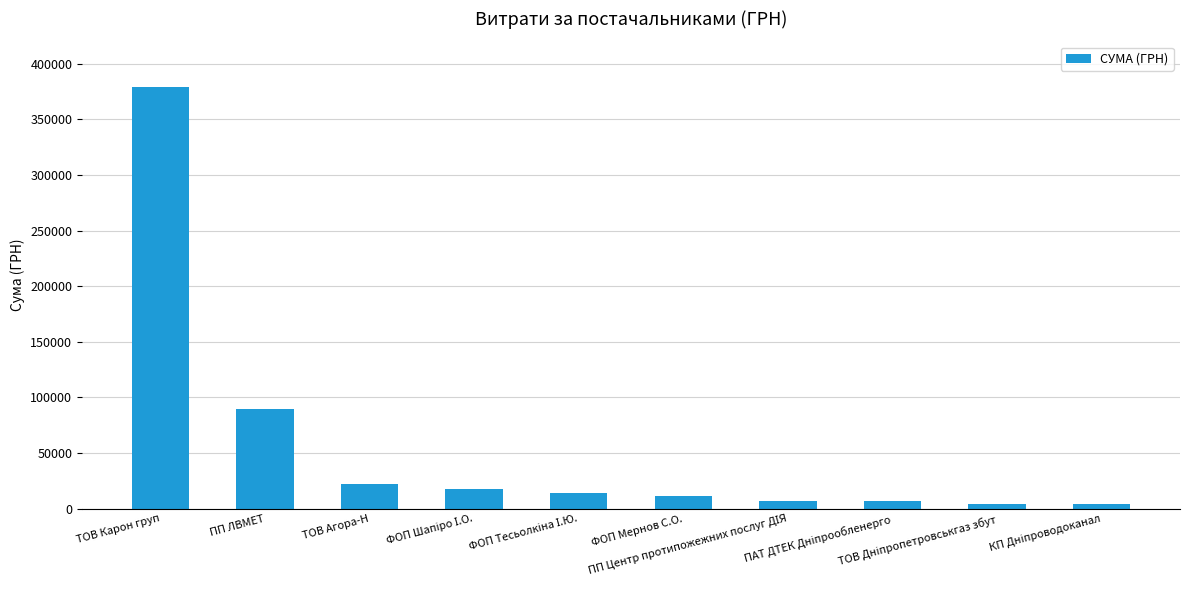

What is the average value?

55603.3